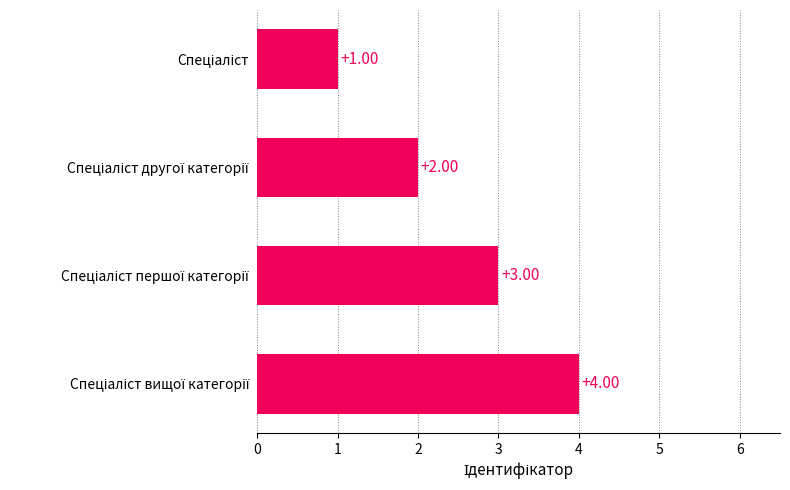

How many distinct data groups are displayed?

1